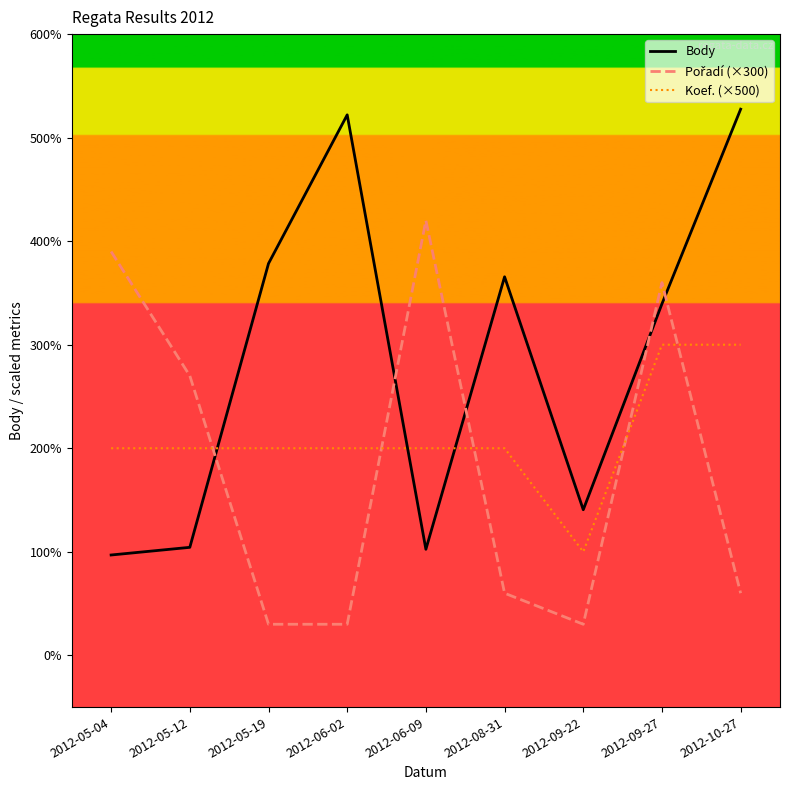

List the labels in order of Pořadí (×300) value, smallest first.

2012-05-19, 2012-06-02, 2012-09-22, 2012-08-31, 2012-10-27, 2012-05-12, 2012-09-27, 2012-05-04, 2012-06-09